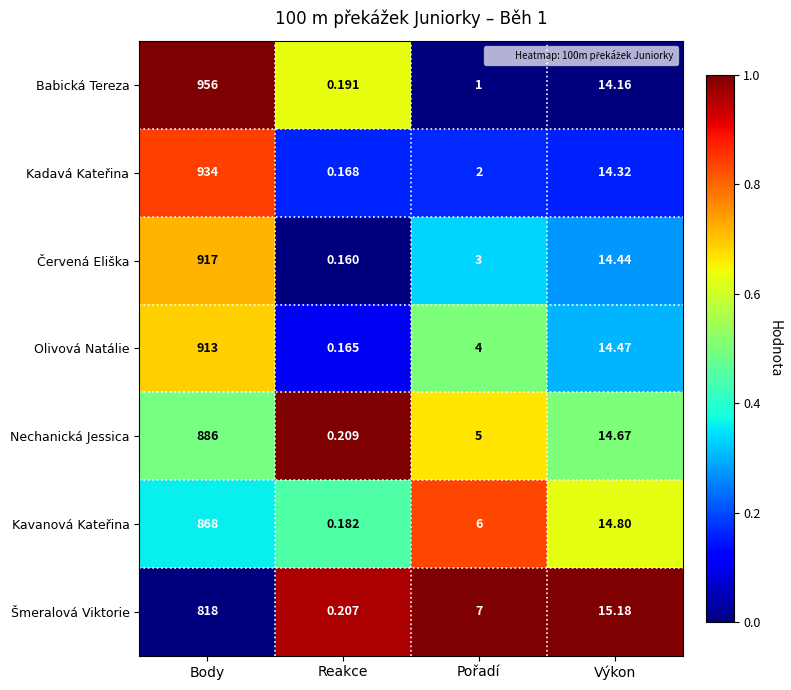

Which series changed the most between Body and Výkon?

Babická Tereza